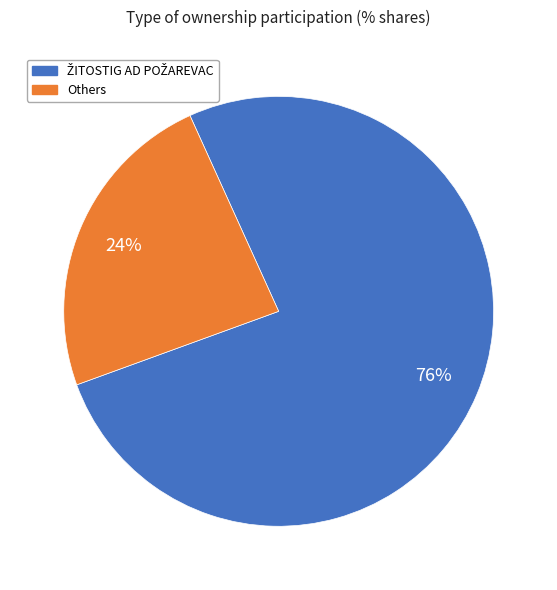

To the nearest percent, what is the difference between the largest and smallest slice percentages?

52%